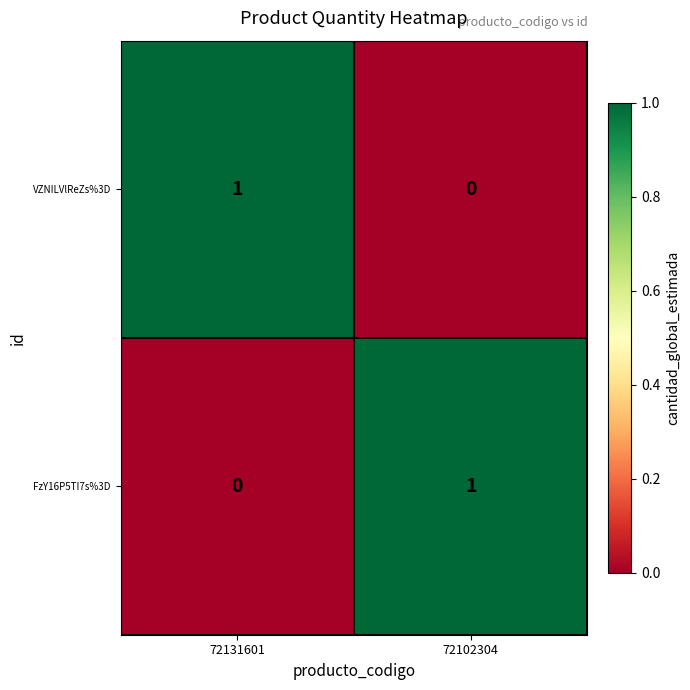

Reading right to left, list all the values displayed in this chart.

VZNILVlReZs%3D: 0	1
FzY16P5TI7s%3D: 1	0